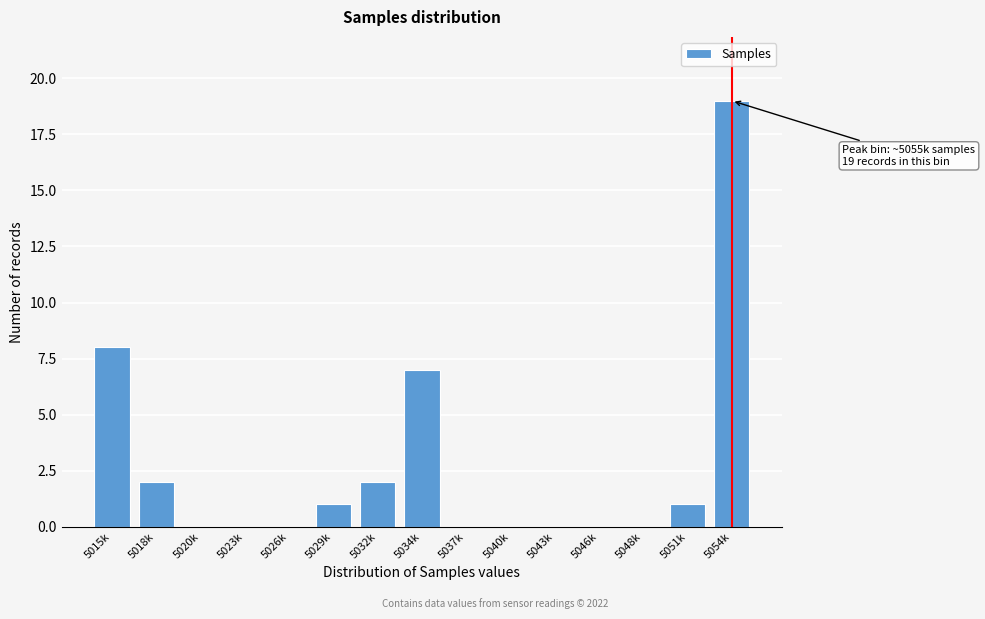

Reading left to right, extract all data points from this chart.

5015k=8	5018k=2	5020k=0	5023k=0	5026k=0	5029k=1	5032k=2	5034k=7	5037k=0	5040k=0	5043k=0	5046k=0	5048k=0	5051k=1	5054k=19